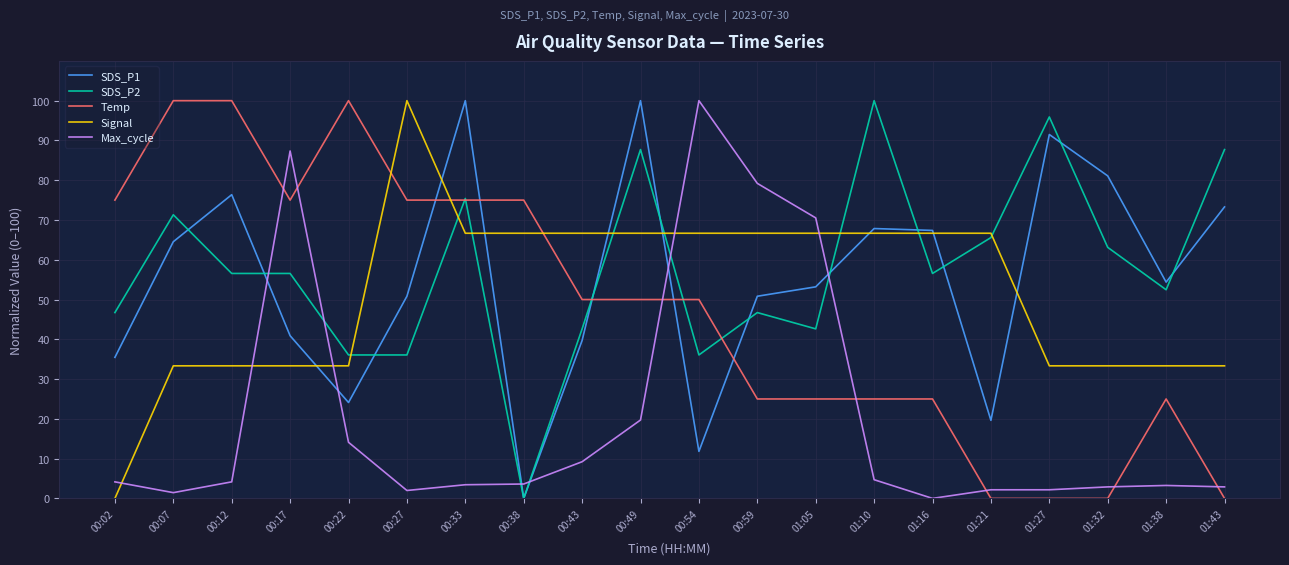

What is the spread (max minus min) of values at 01:05?

45.5